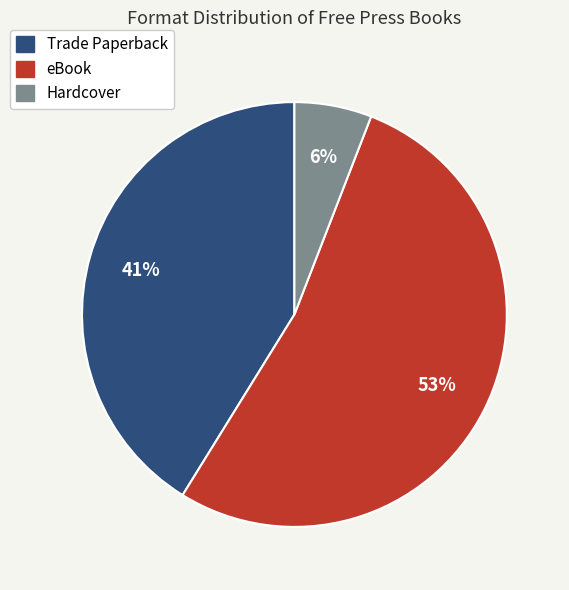

Approximately how many times larger is the value at Hardcover compared to Trade Paperback?

0.1